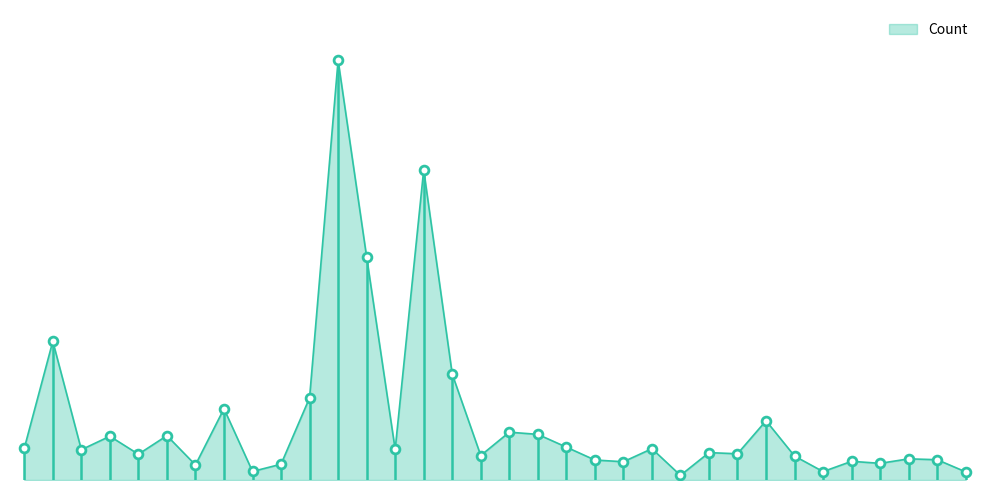

Is this an area chart (filled region under the line)?

Yes